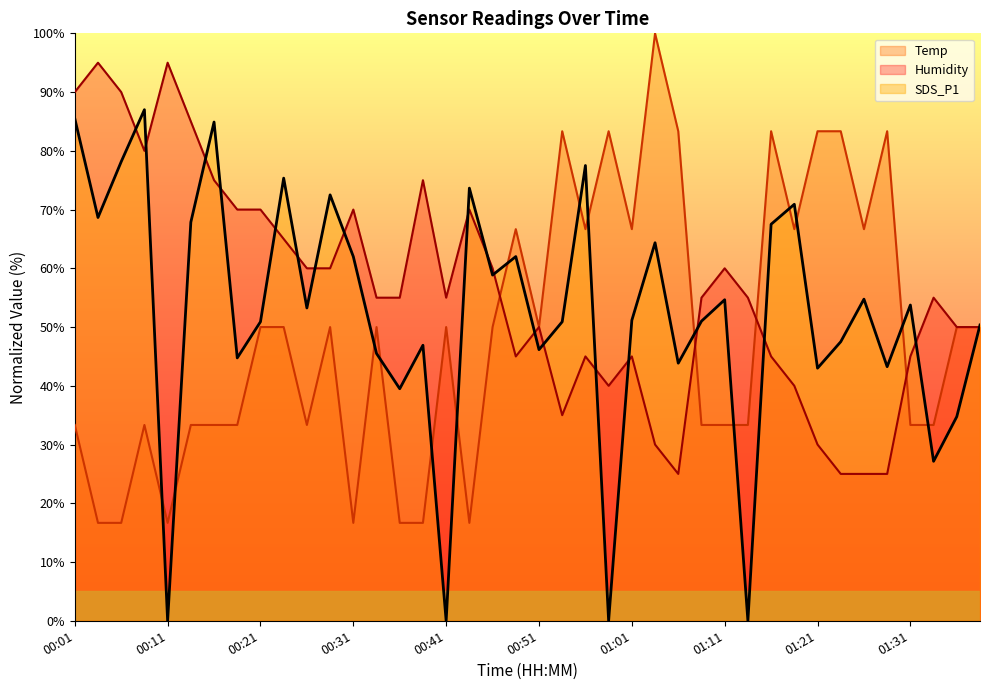

Reading left to right, extract all data points from this chart.

Temp (line): 33.3	16.7	16.7	33.3	16.7	33.3	33.3	33.3	50.0	50.0	33.3	50.0	16.7	50.0	16.7	16.7	50.0	16.7	50.0	66.7	50.0	83.3	66.7	83.3	66.7	100.0	83.3	33.3	33.3	33.3	83.3	66.7	83.3	83.3	66.7	83.3	33.3	33.3	50.0	50.0
Humidity (line): 90.0	95.0	90.0	80.0	95.0	85.0	75.0	70.0	70.0	65.0	60.0	60.0	70.0	55.0	55.0	75.0	55.0	70.0	60.0	45.0	50.0	35.0	45.0	40.0	45.0	30.0	25.0	55.0	60.0	55.0	45.0	40.0	30.0	25.0	25.0	25.0	45.0	55.0	50.0	50.0
SDS_P1 (line): 85.5	68.7	78.2	87.0	0.0	67.8	84.9	44.7	50.9	75.4	53.2	72.5	62.0	45.5	39.5	46.9	0.0	73.7	58.9	62.0	46.2	50.9	77.5	0.0	51.2	64.3	43.9	51.0	54.6	0.0	67.5	70.9	43.0	47.5	54.8	43.2	53.8	27.1	34.8	50.4